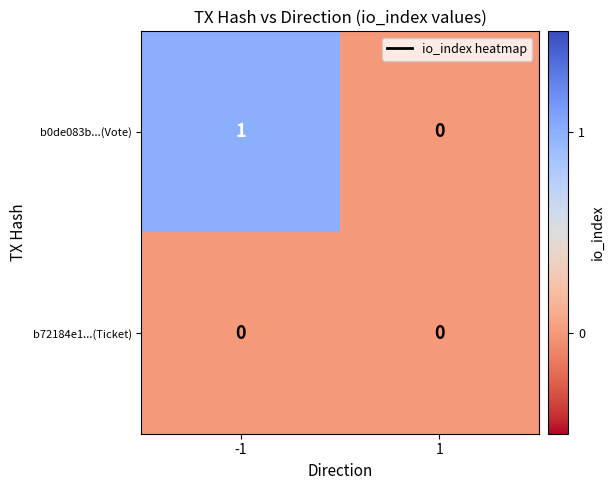

Which series has the largest range (max minus min)?

b0de083b...(Vote)